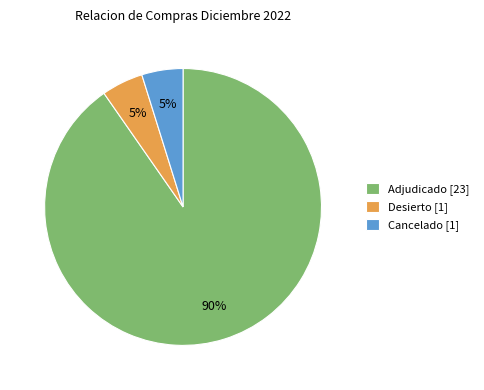

To the nearest percent, what percentage of the pie is Desierto [1]?

5%